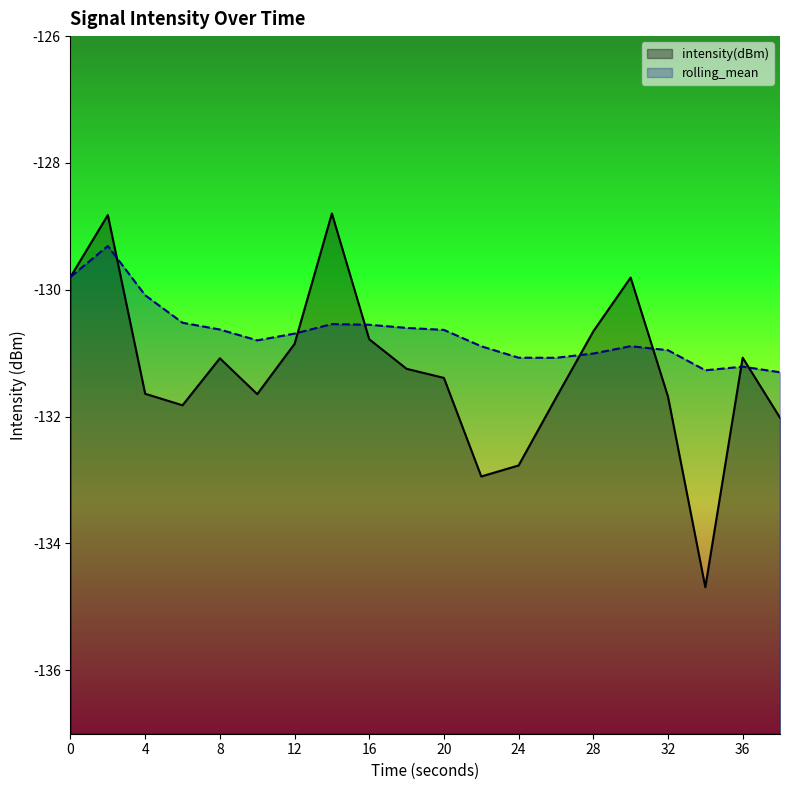

Is it true that rolling_mean equals -130.5 at 14?

True